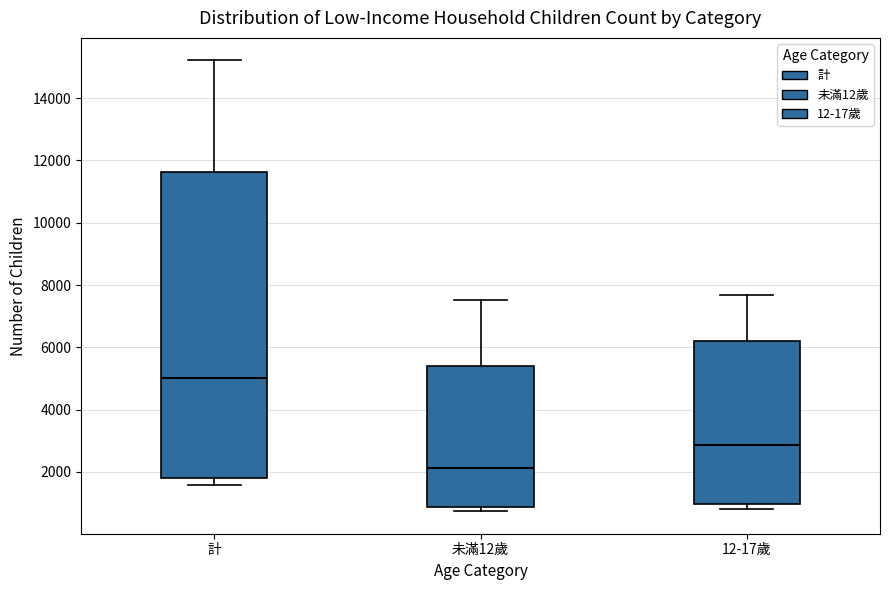

Where does the median line of the box for 12-17歲 sit on the y-axis? The values are not printed on the chart, so give them approximately, as read against the axis.

2800